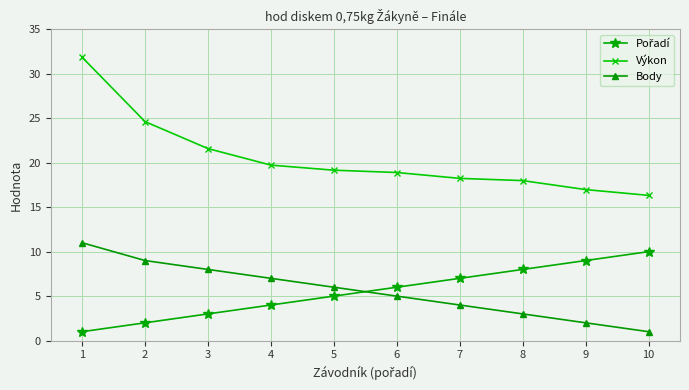

What is the minimum value shown in the chart?

1.0